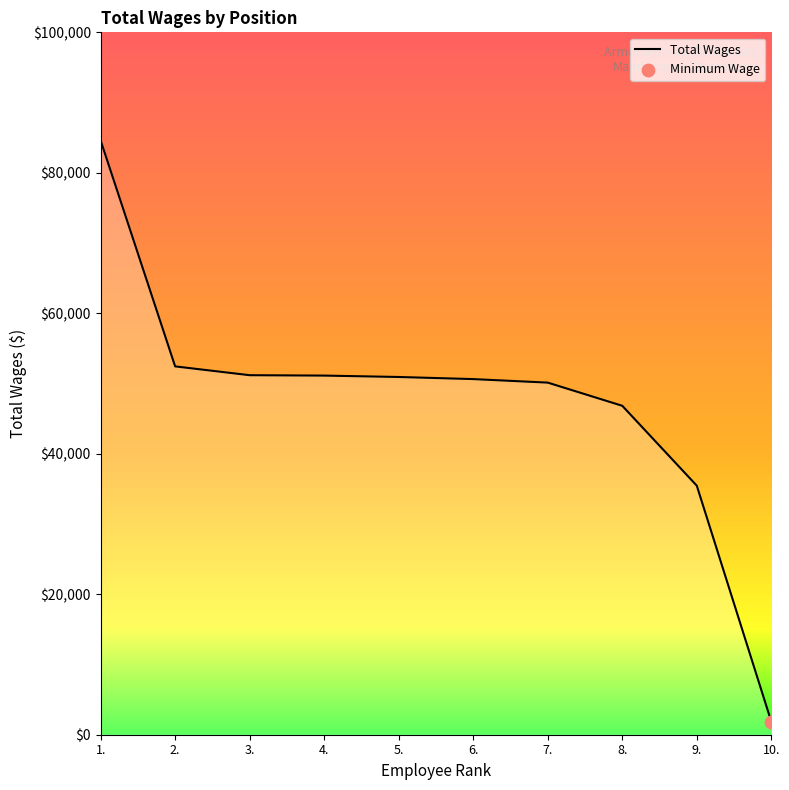

Which has a higher value, 2. or 7.?

2.